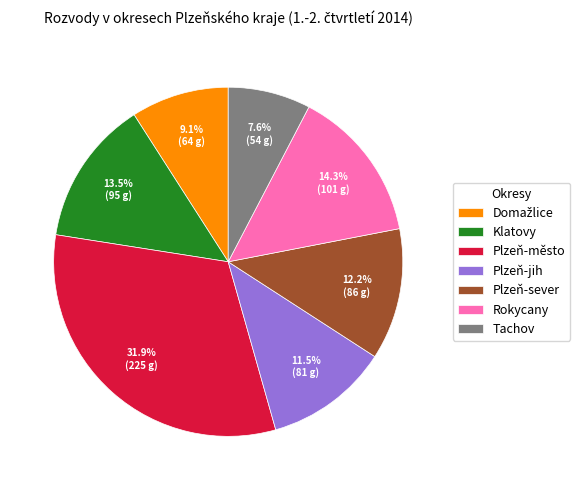

Does Tachov account for over 50% of the chart?

No